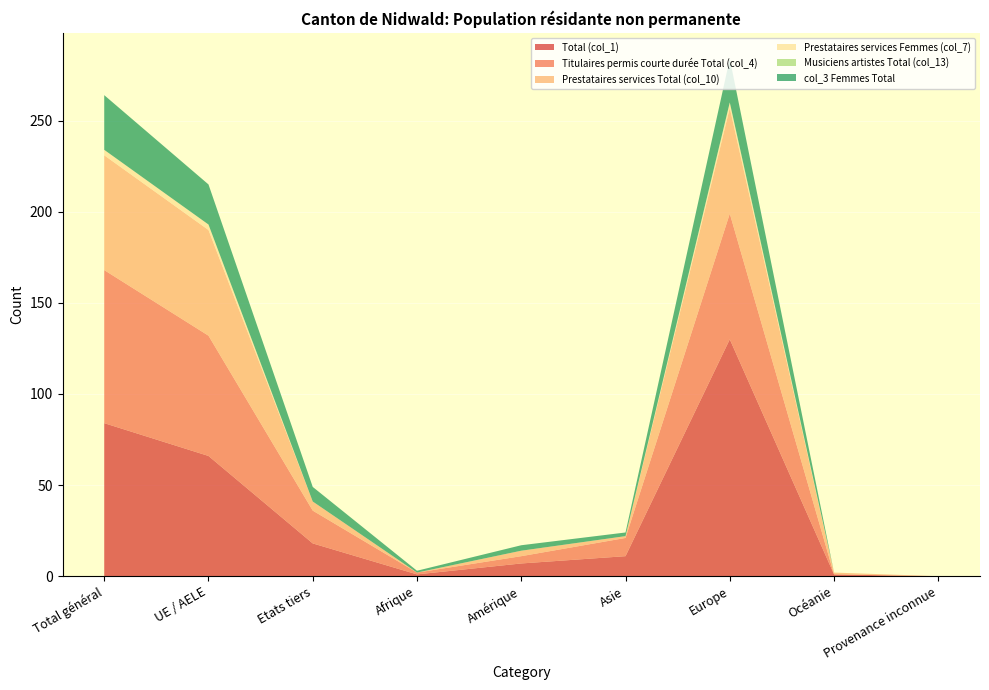

Reading right to left, what are all the values shown in this chart?

Total (col_1): 0	1	130	11	7	1	18	66	84
Titulaires permis courte durée Total (col_4): 0	0	69	10	4	1	18	66	84
Prestataires services Total (col_10): 0	1	58	1	3	0	5	58	63
Prestataires services Femmes (col_7): 0	0	3	0	0	0	0	3	3
Musiciens artistes Total (col_13): 0	0	0	0	0	0	0	0	0
col_3 Femmes Total: 0	0	24	2	3	1	8	22	30